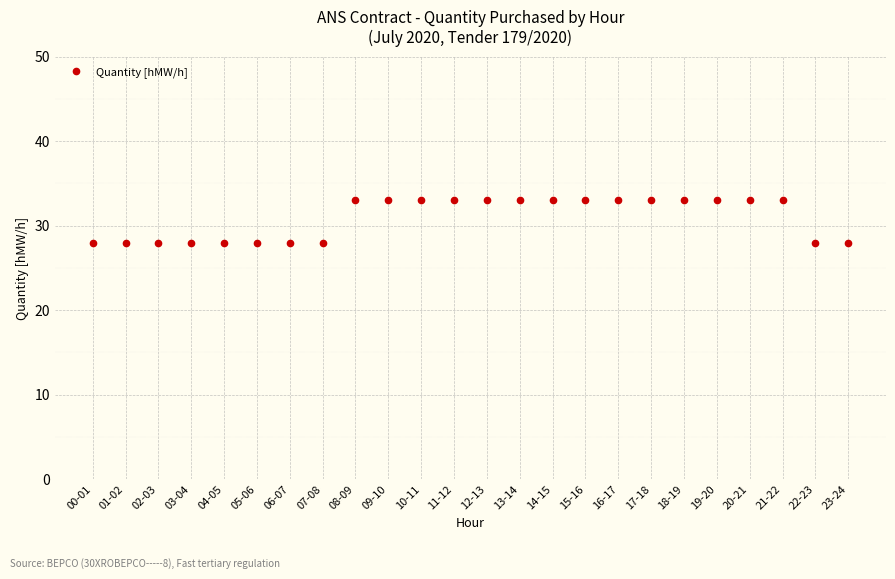

How many series are shown in this chart?

1